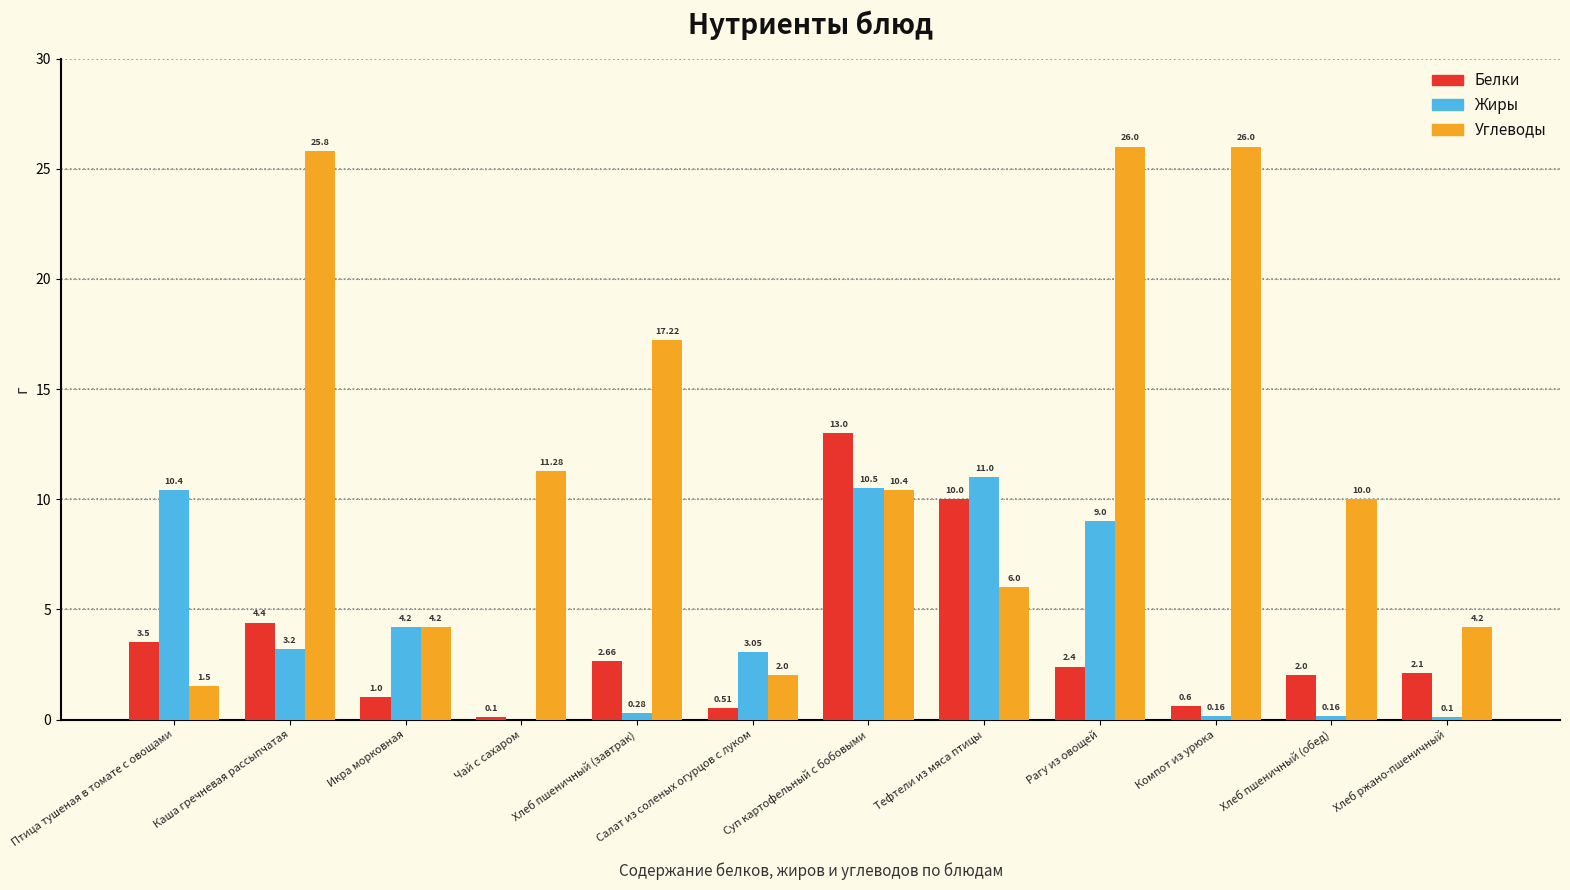

At which category is the sum across all series the highest?

Рагу из овощей